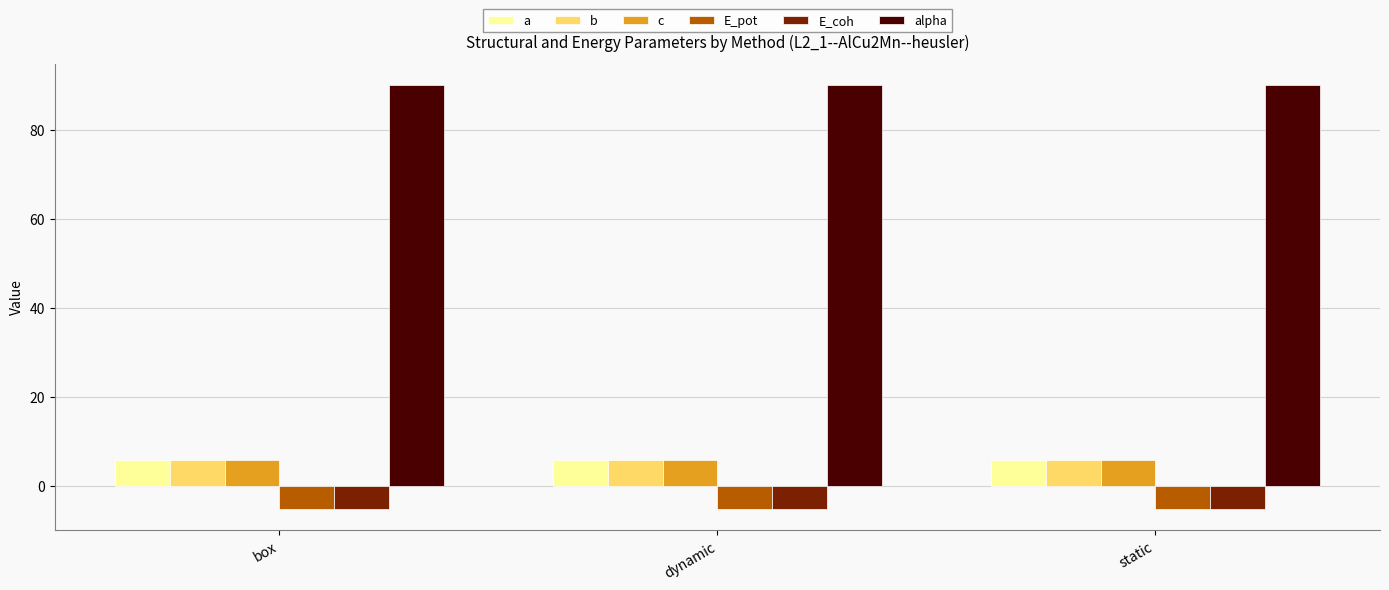

True or false: alpha has a value of 90.0 at static.

True